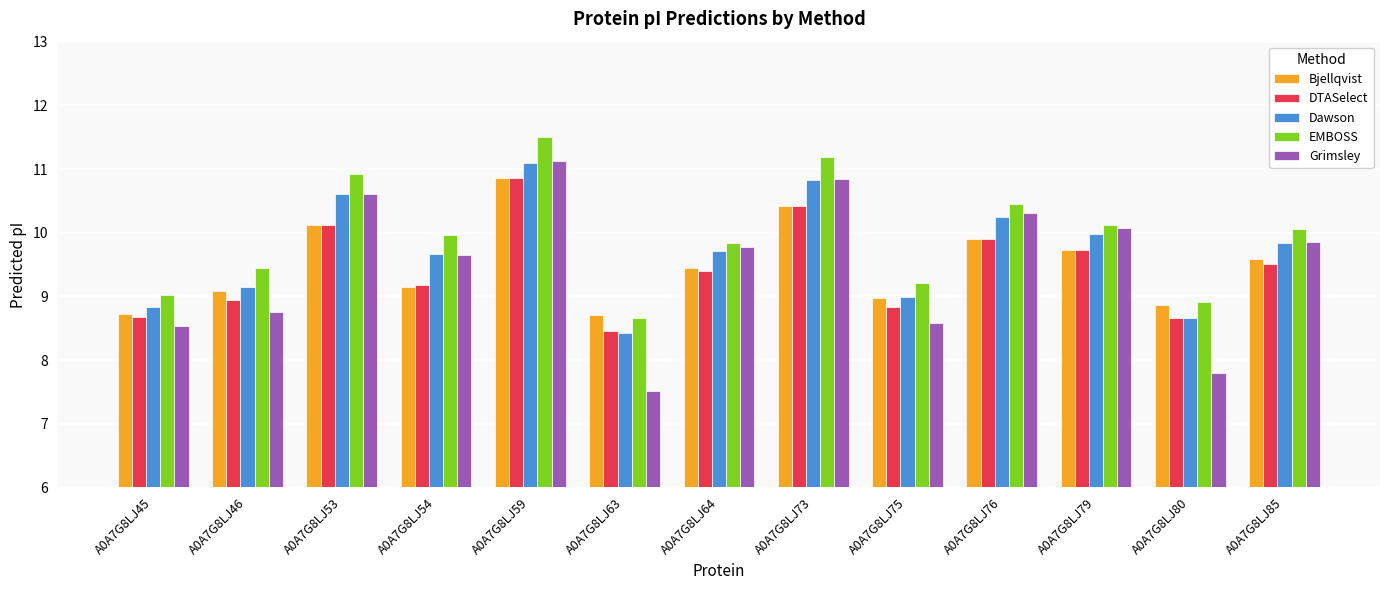

Reading right to left, what are all the values shown in this chart?

Bjellqvist: A0A7G8LJ85=9.6	A0A7G8LJ80=8.9	A0A7G8LJ79=9.7	A0A7G8LJ76=9.9	A0A7G8LJ75=9.0	A0A7G8LJ73=10.4	A0A7G8LJ64=9.4	A0A7G8LJ63=8.7	A0A7G8LJ59=10.9	A0A7G8LJ54=9.2	A0A7G8LJ53=10.1	A0A7G8LJ46=9.1	A0A7G8LJ45=8.7
DTASelect: A0A7G8LJ85=9.5	A0A7G8LJ80=8.7	A0A7G8LJ79=9.7	A0A7G8LJ76=9.9	A0A7G8LJ75=8.8	A0A7G8LJ73=10.4	A0A7G8LJ64=9.4	A0A7G8LJ63=8.5	A0A7G8LJ59=10.9	A0A7G8LJ54=9.2	A0A7G8LJ53=10.1	A0A7G8LJ46=8.9	A0A7G8LJ45=8.7
Dawson: A0A7G8LJ85=9.8	A0A7G8LJ80=8.7	A0A7G8LJ79=10.0	A0A7G8LJ76=10.2	A0A7G8LJ75=9.0	A0A7G8LJ73=10.8	A0A7G8LJ64=9.7	A0A7G8LJ63=8.4	A0A7G8LJ59=11.1	A0A7G8LJ54=9.7	A0A7G8LJ53=10.6	A0A7G8LJ46=9.2	A0A7G8LJ45=8.8
EMBOSS: A0A7G8LJ85=10.1	A0A7G8LJ80=8.9	A0A7G8LJ79=10.1	A0A7G8LJ76=10.5	A0A7G8LJ75=9.2	A0A7G8LJ73=11.2	A0A7G8LJ64=9.8	A0A7G8LJ63=8.7	A0A7G8LJ59=11.5	A0A7G8LJ54=10.0	A0A7G8LJ53=10.9	A0A7G8LJ46=9.4	A0A7G8LJ45=9.0
Grimsley: A0A7G8LJ85=9.9	A0A7G8LJ80=7.8	A0A7G8LJ79=10.1	A0A7G8LJ76=10.3	A0A7G8LJ75=8.6	A0A7G8LJ73=10.8	A0A7G8LJ64=9.8	A0A7G8LJ63=7.5	A0A7G8LJ59=11.1	A0A7G8LJ54=9.6	A0A7G8LJ53=10.6	A0A7G8LJ46=8.8	A0A7G8LJ45=8.5